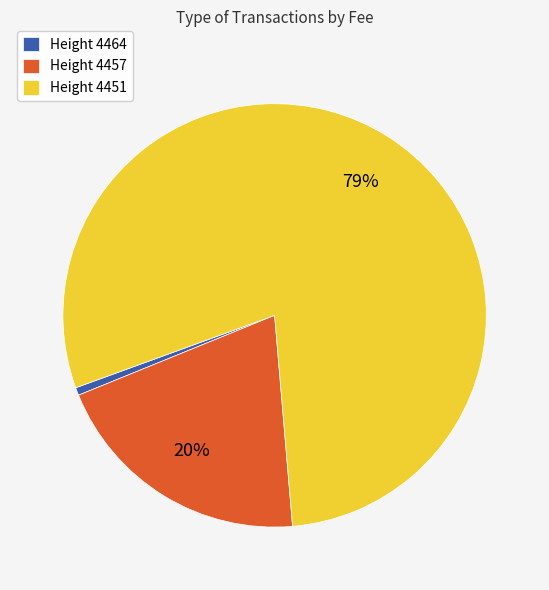

Is there a majority slice in this chart?

Yes